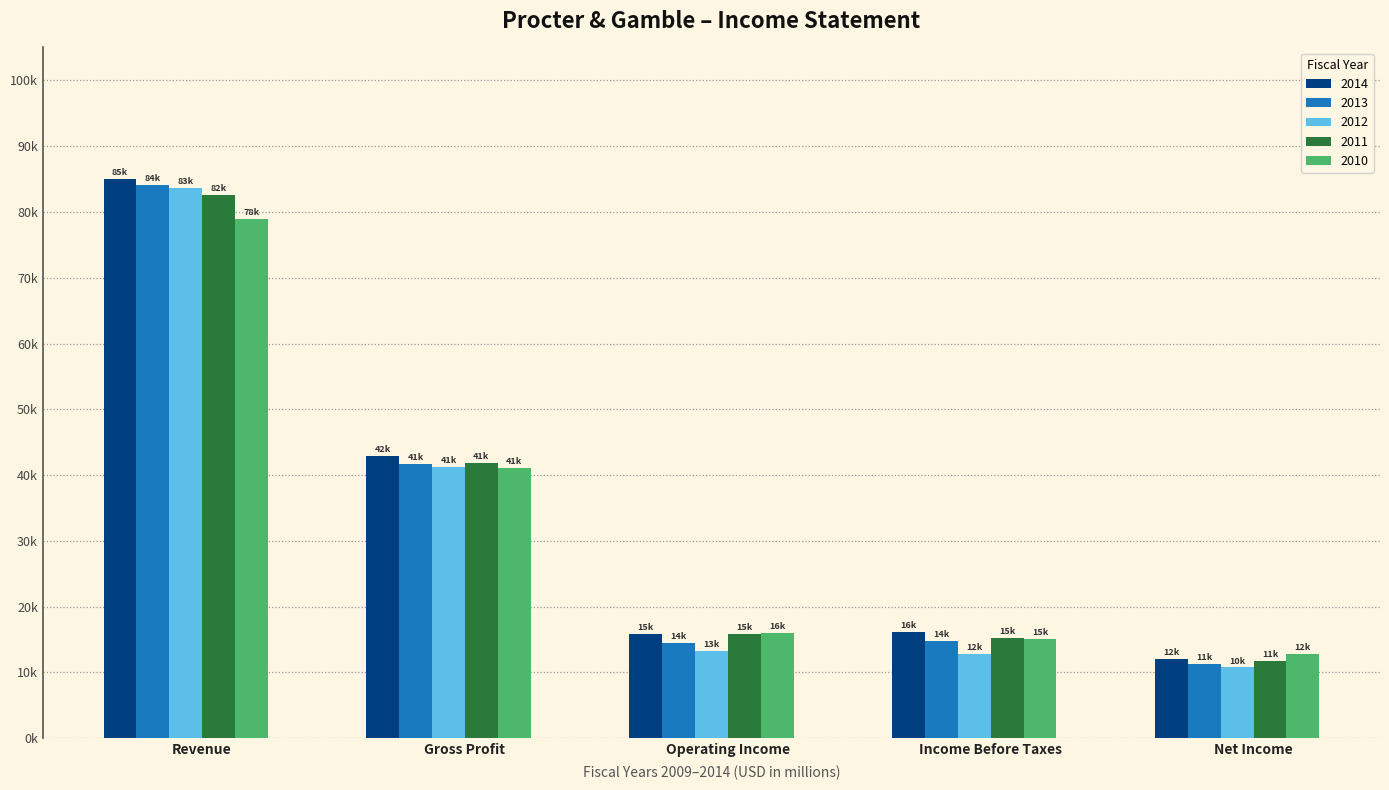

Are the bars horizontal?

No